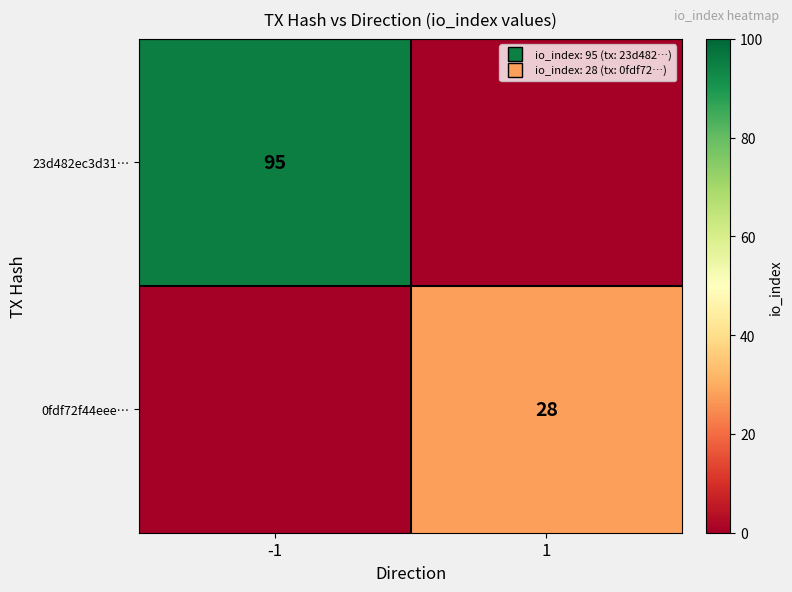

At which category does the chart reach its minimum across all series?

1